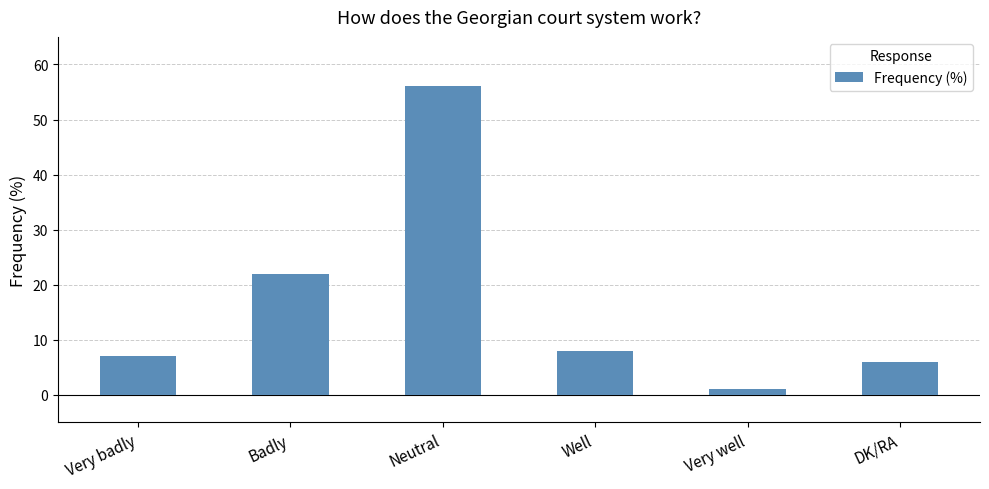

How many bars are there in total?

6